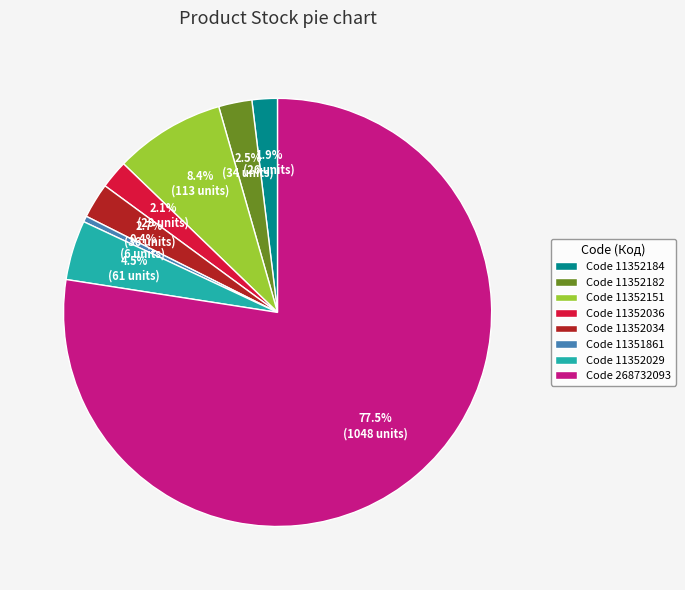

Does Code 268732093 account for over 50% of the chart?

Yes